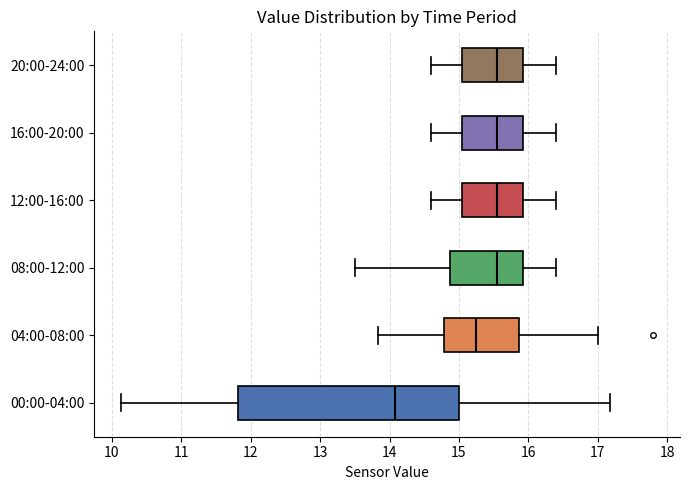

Where is the right edge of the box for 16:00-20:00 on the x-axis? The values are not printed on the chart, so give them approximately, as read against the axis.

15.9